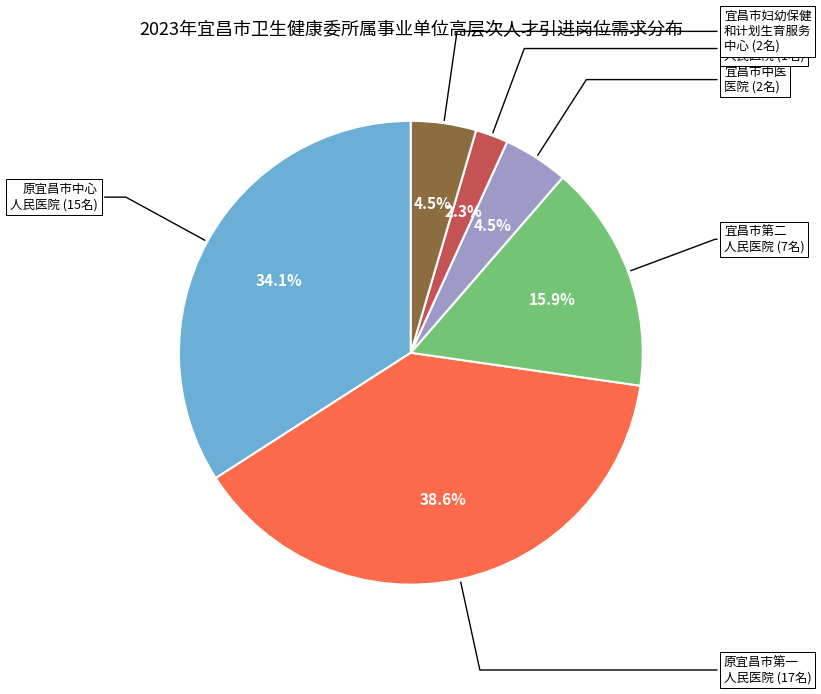

Is there any slice that represents more than half of the pie?

No